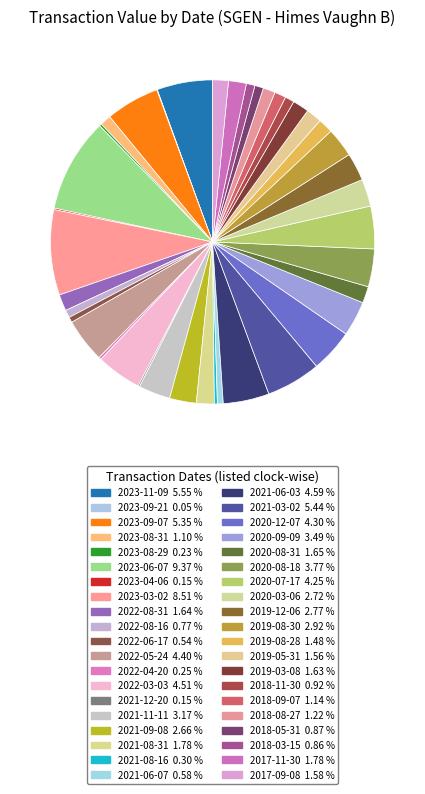

Count the number of slices in the pie.

40